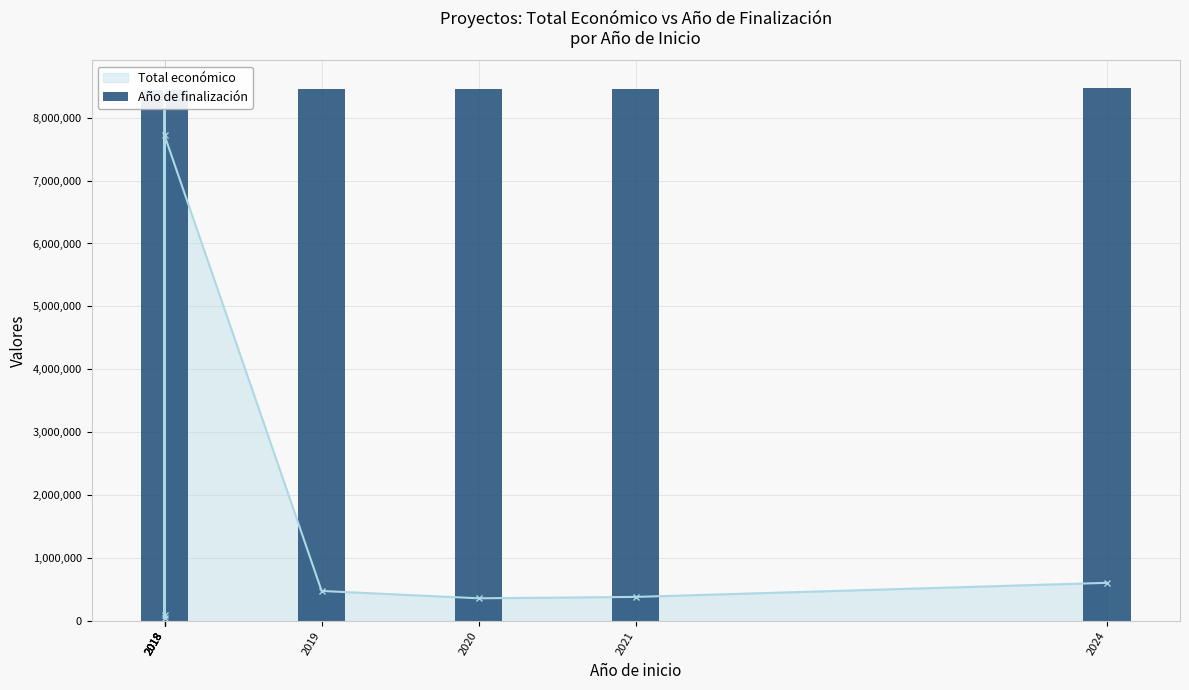

Between 2021 and 2018, which is larger?

2021